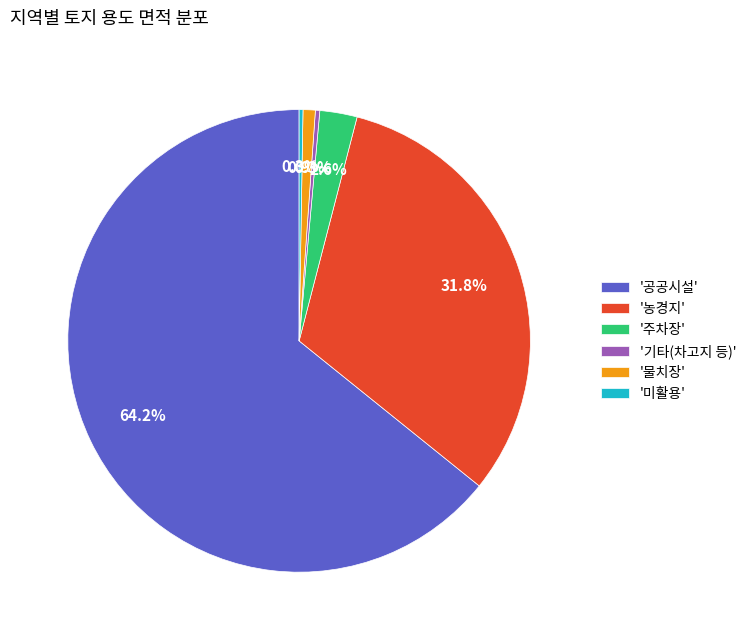

What is the total percentage of '기타(차고지 등)' and '농경지'?

32.1%